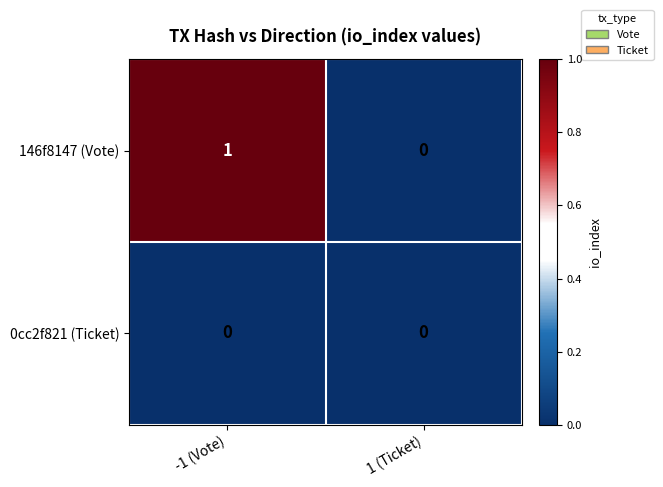

The 146f8147 (Vote) series shows 0 at -1 (Vote). True or false?

False